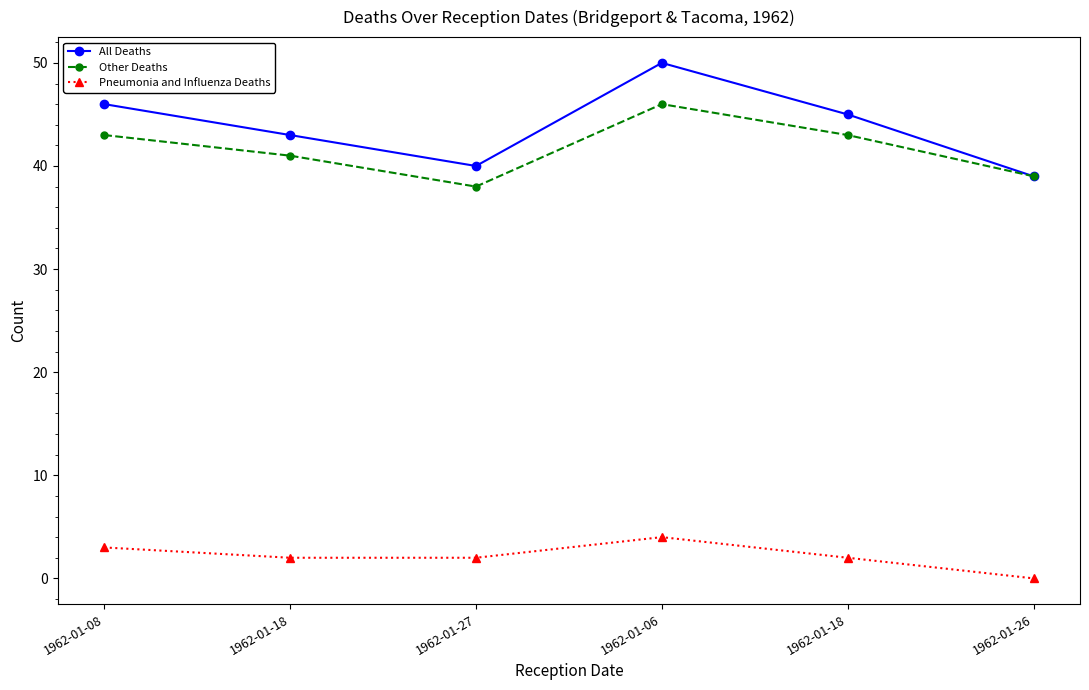

How many lines are shown in the chart?

3